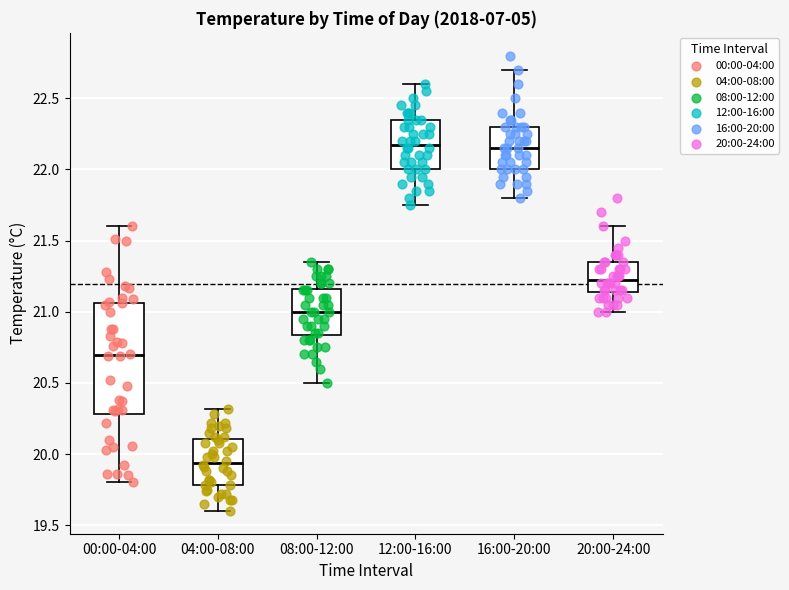

Reading left to right, read every box against the y-axis: the position of its median line, the range the box covers, and the ends of its whiskers. The values are not printed on the chart, so give them approximately, as read against the axis.

00:00-04:00: median 20.70, box 20.30 to 21.05, whiskers 19.80 to 21.60
04:00-08:00: median 19.95, box 19.80 to 20.10, whiskers 19.60 to 20.30
08:00-12:00: median 21.00, box 20.85 to 21.15, whiskers 20.50 to 21.35
12:00-16:00: median 22.20, box 22.00 to 22.35, whiskers 21.75 to 22.60
16:00-20:00: median 22.15, box 22.00 to 22.30, whiskers 21.80 to 22.70
20:00-24:00: median 21.25, box 21.15 to 21.35, whiskers 21.00 to 21.60